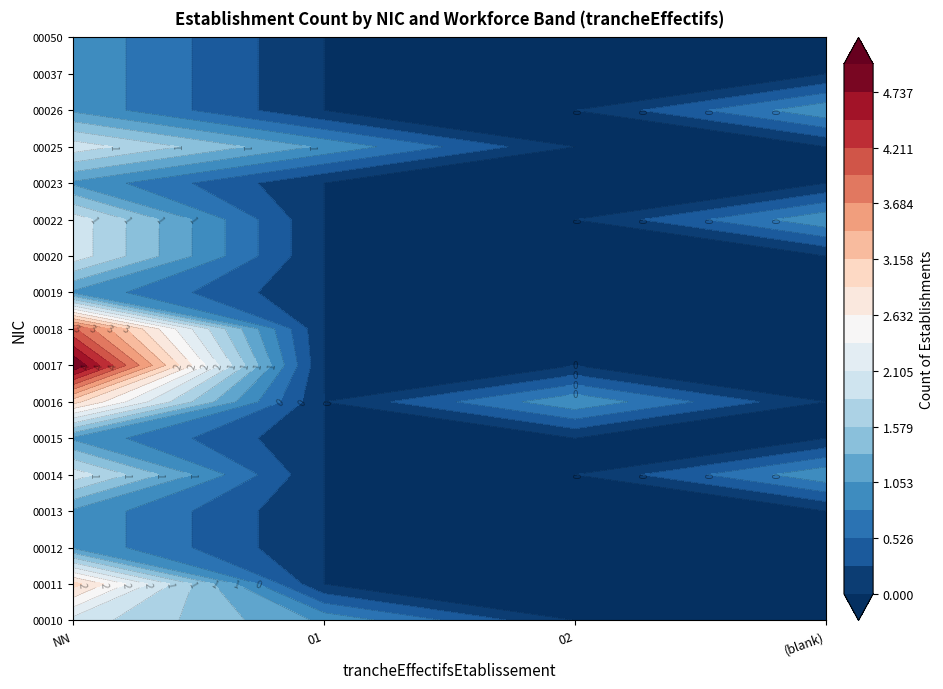

Is it true that 00037 equals 0 at ?

True